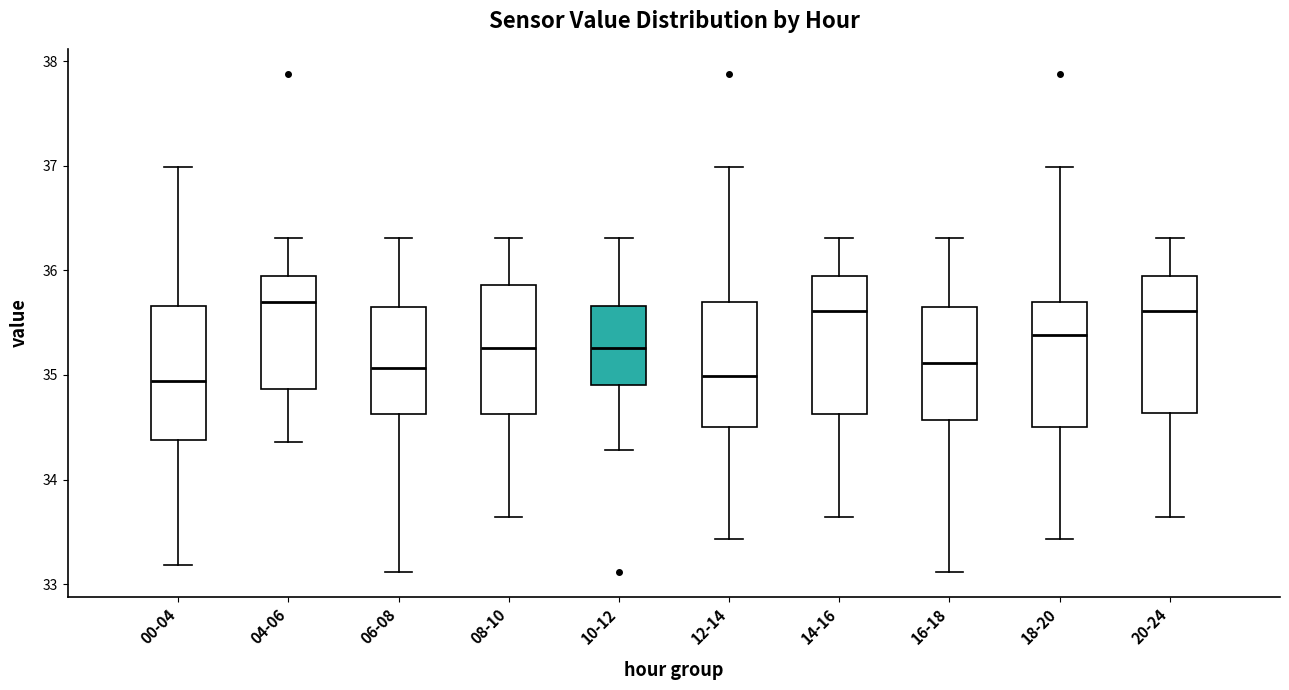

Reading left to right, read every box against the y-axis: the position of its median line, the range the box covers, and the ends of its whiskers. The values are not printed on the chart, so give them approximately, as read against the axis.

00-04: median 34.9, box 34.4 to 35.7, whiskers 33.2 to 37.0
04-06: median 35.7, box 34.9 to 36.0, whiskers 34.4 to 36.3
06-08: median 35.1, box 34.6 to 35.7, whiskers 33.1 to 36.3
08-10: median 35.3, box 34.6 to 35.9, whiskers 33.6 to 36.3
10-12: median 35.3, box 34.9 to 35.7, whiskers 34.3 to 36.3
12-14: median 35.0, box 34.5 to 35.7, whiskers 33.4 to 37.0
14-16: median 35.6, box 34.6 to 36.0, whiskers 33.6 to 36.3
16-18: median 35.1, box 34.6 to 35.7, whiskers 33.1 to 36.3
18-20: median 35.4, box 34.5 to 35.7, whiskers 33.4 to 37.0
20-24: median 35.6, box 34.6 to 36.0, whiskers 33.6 to 36.3